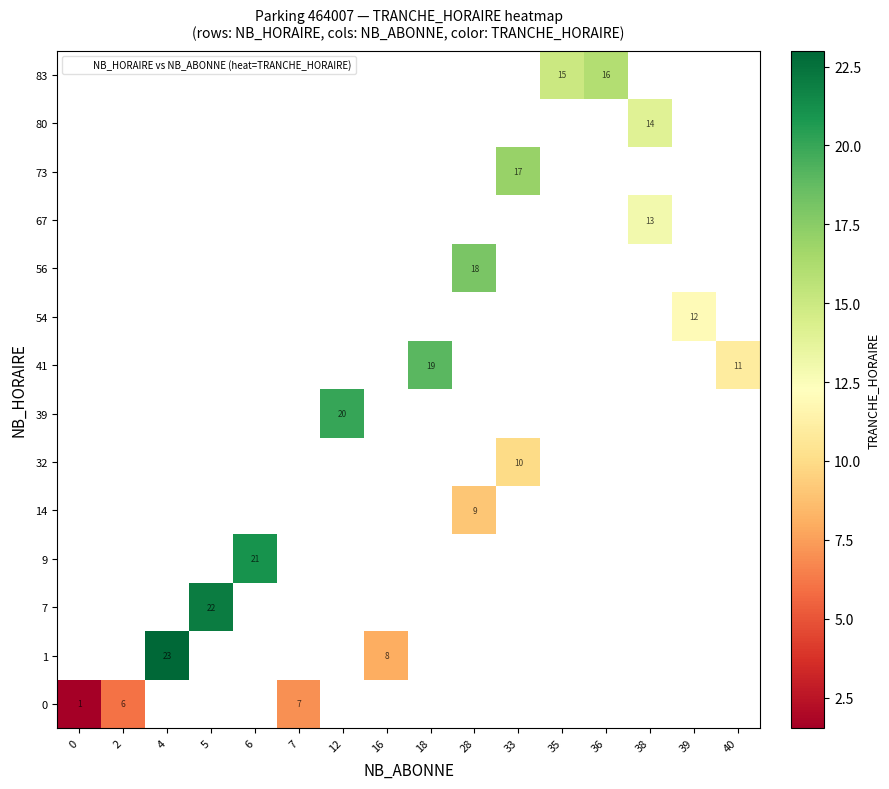

How many distinct data groups are displayed?

14